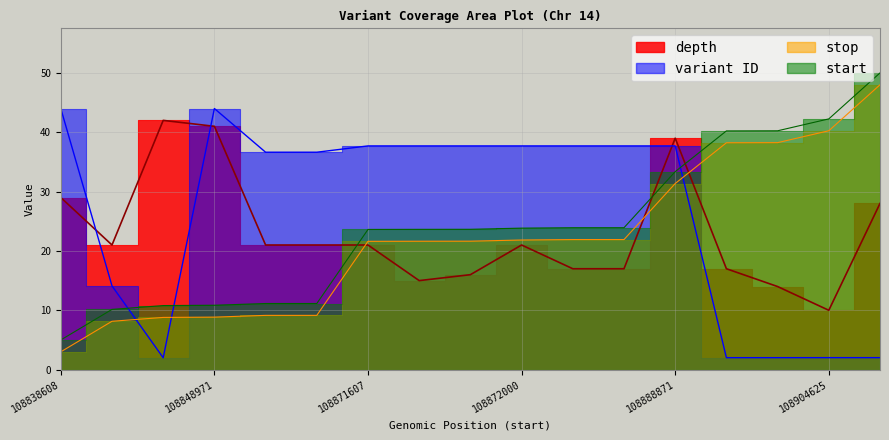

Reading right to left, transcribe all the data shown in this chart.

depth: 28.0	10.0	14.0	17.0	39.0	17.0	17.0	21.0	16.0	15.0	21.0	21.0	21.0	41.0	42.0	21.0	29.0
start: 50.0	42.3	40.2	40.2	33.4	23.9	23.9	23.8	23.6	23.6	23.6	11.1	11.1	10.8	10.8	10.1	5.0
stop: 48.0	40.3	38.2	38.2	31.4	21.9	21.9	21.8	21.6	21.6	21.6	9.1	9.1	8.8	8.8	8.1	3.0
variant ID: 2.0	2.0	2.0	2.0	37.7	37.7	37.7	37.7	37.7	37.7	37.7	36.6	36.6	44.0	2.0	14.1	44.0